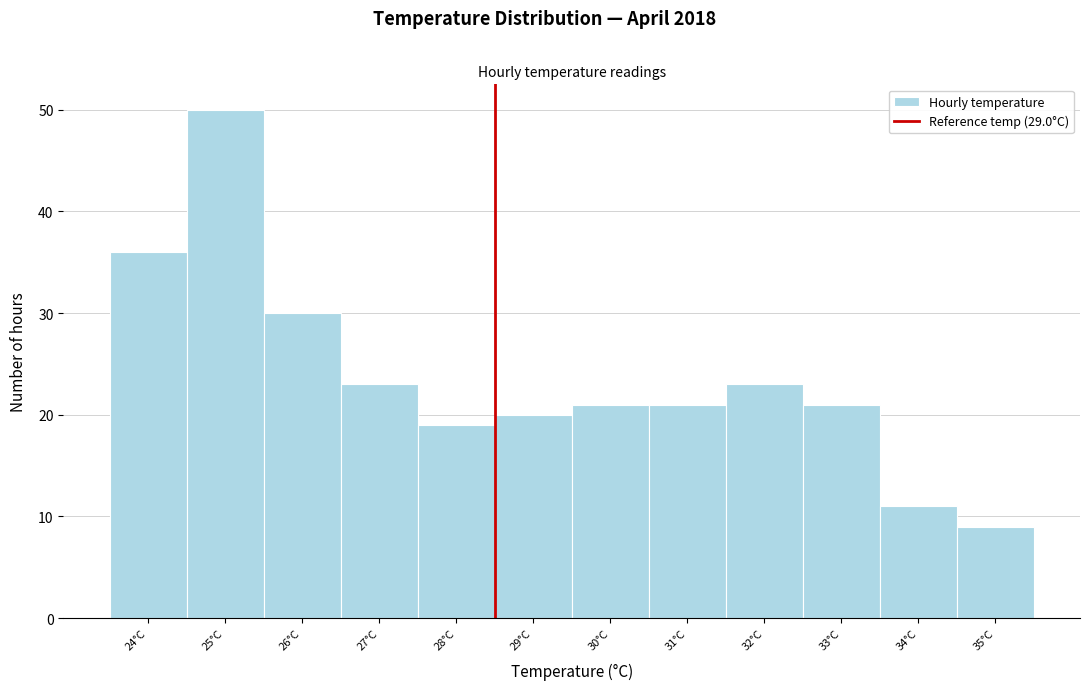

Reading right to left, transcribe all the data shown in this chart.

35°C=9	34°C=11	33°C=21	32°C=23	31°C=21	30°C=21	29°C=20	28°C=19	27°C=23	26°C=30	25°C=50	24°C=36